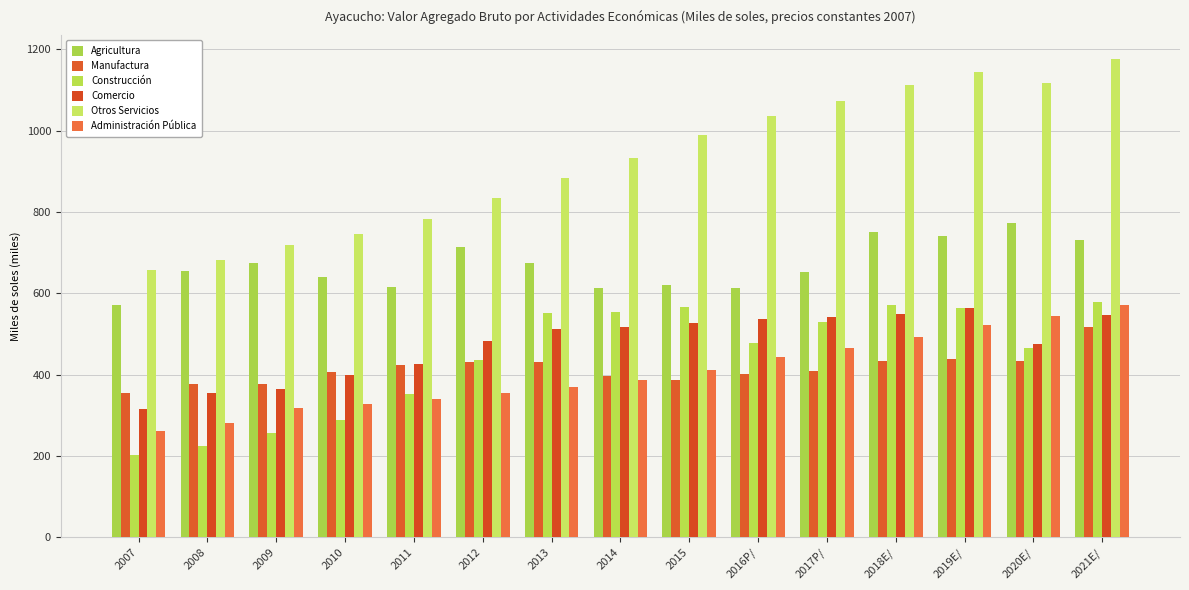

Between 2021E/ and 2019E/, which is larger?

2019E/